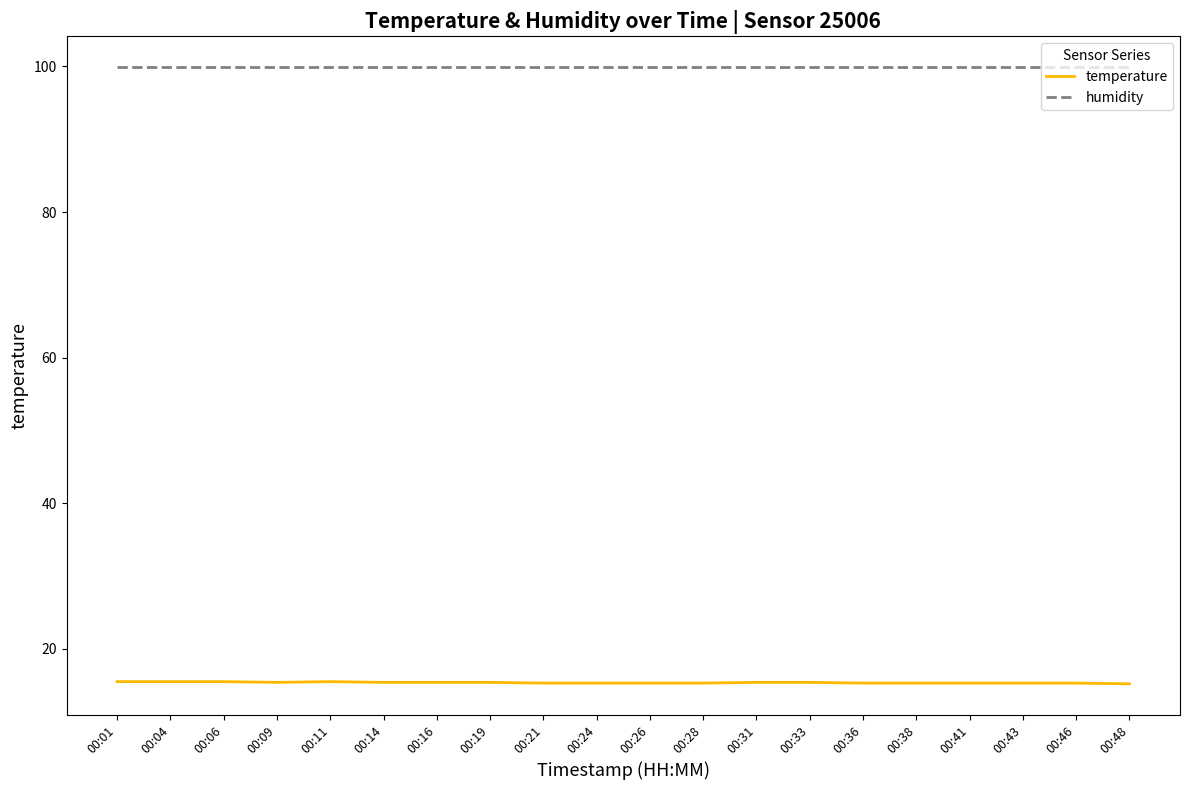

What are all the series names shown in the legend?

temperature, humidity